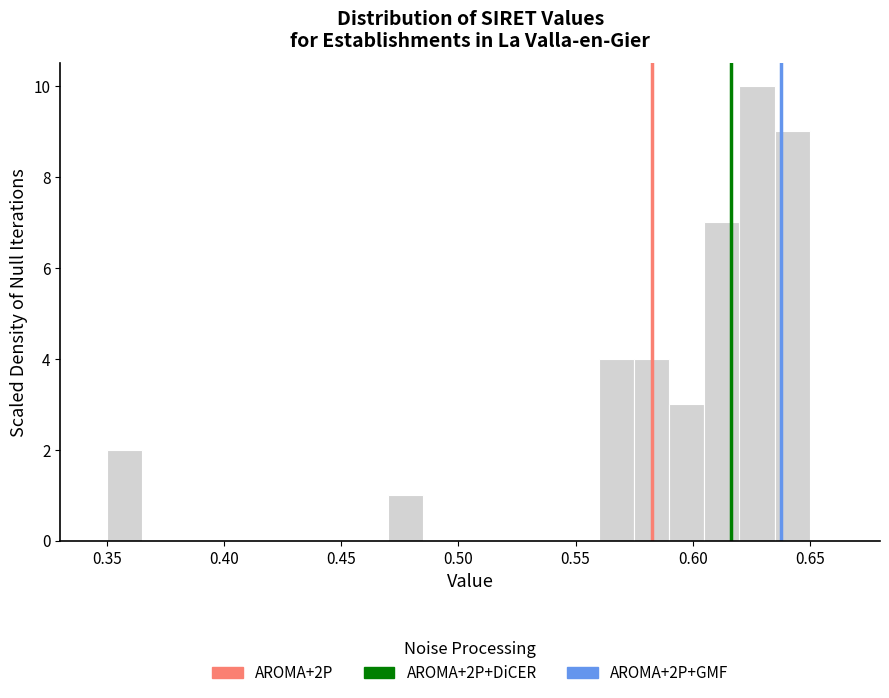

Read against the x-axis, roughly where is the centre of the tallest bar?

0.630